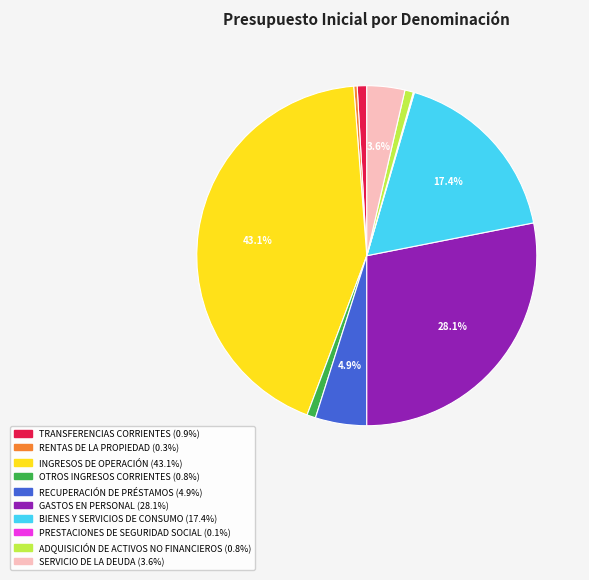

To the nearest percent, what portion does INGRESOS DE OPERACIÓN represent?

43%